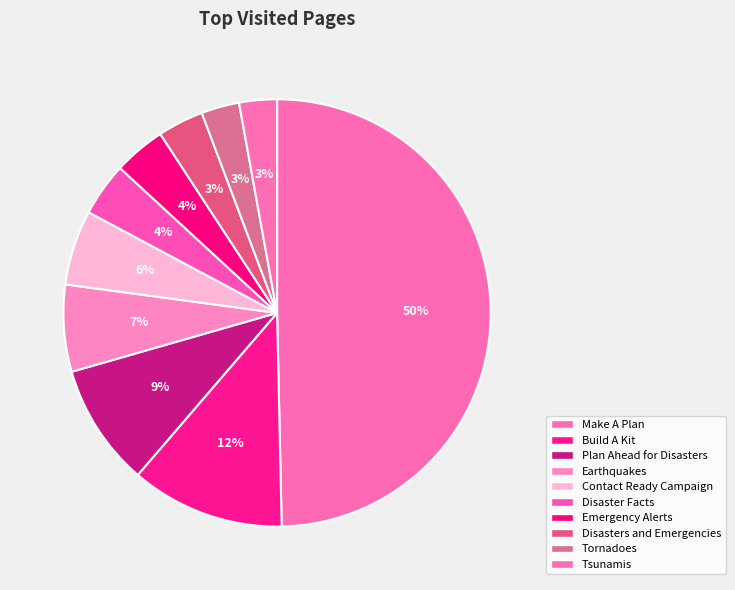

Count the number of slices in the pie.

10